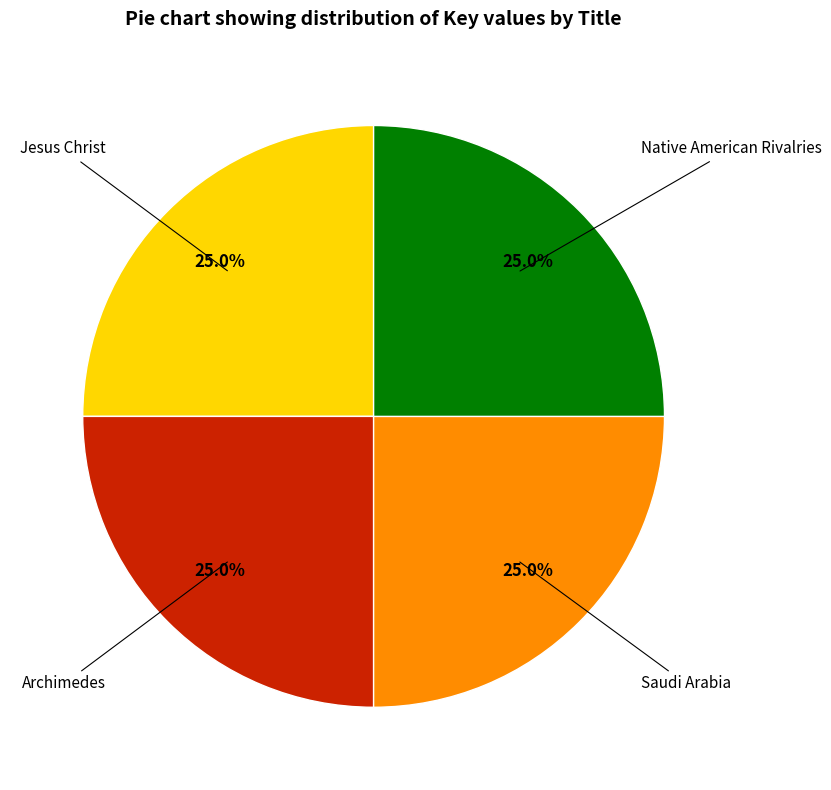

Does any single category account for the majority?

No